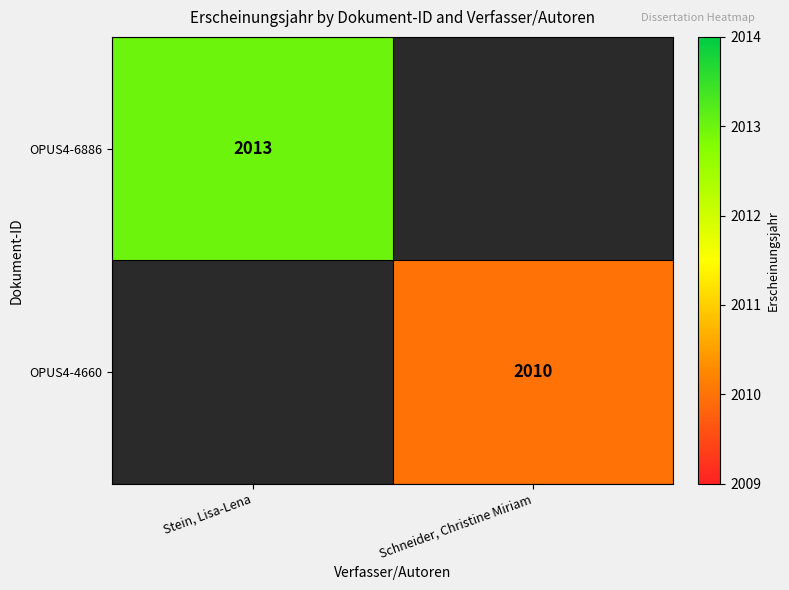

Is the value of OPUS4-6886 at Stein, Lisa-Lena greater than the value of OPUS4-4660 at Schneider, Christine Miriam?

Yes